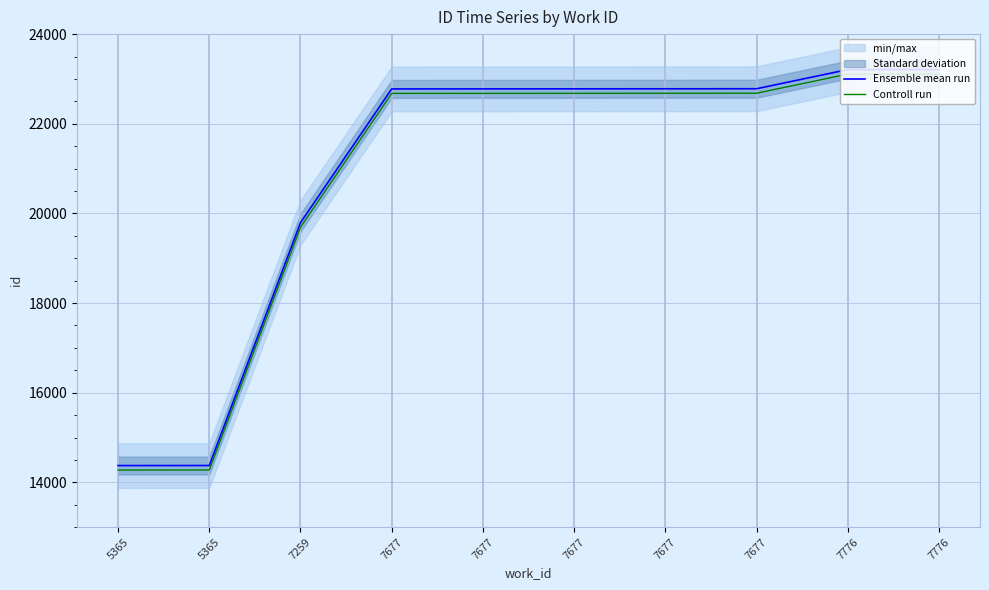

What is the sum of the Ensemble mean run values at 7259 and 5365?

34167